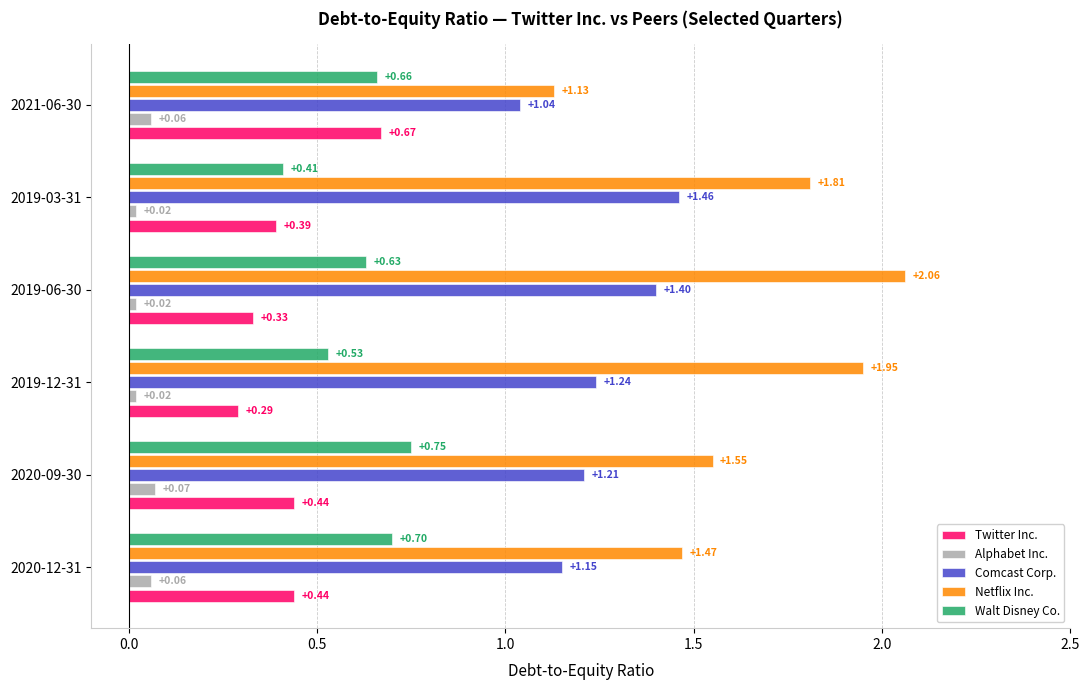

Between 2019-03-31 and 2021-06-30, which series saw the biggest shift?

Netflix Inc.